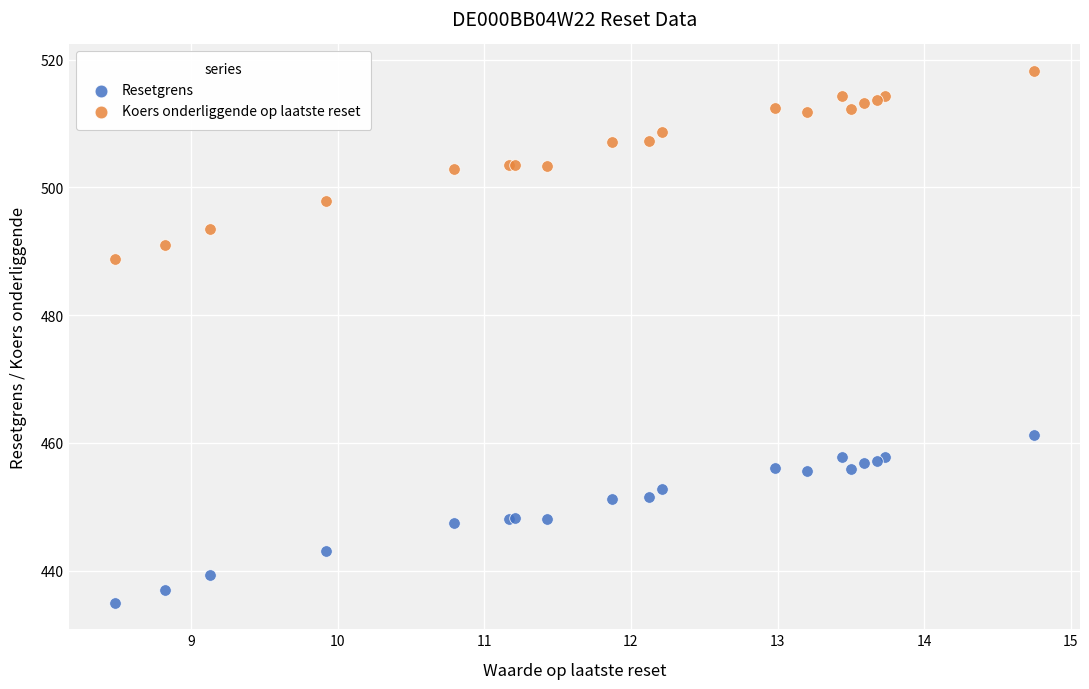

Which series reaches the minimum Y coordinate?

Resetgrens